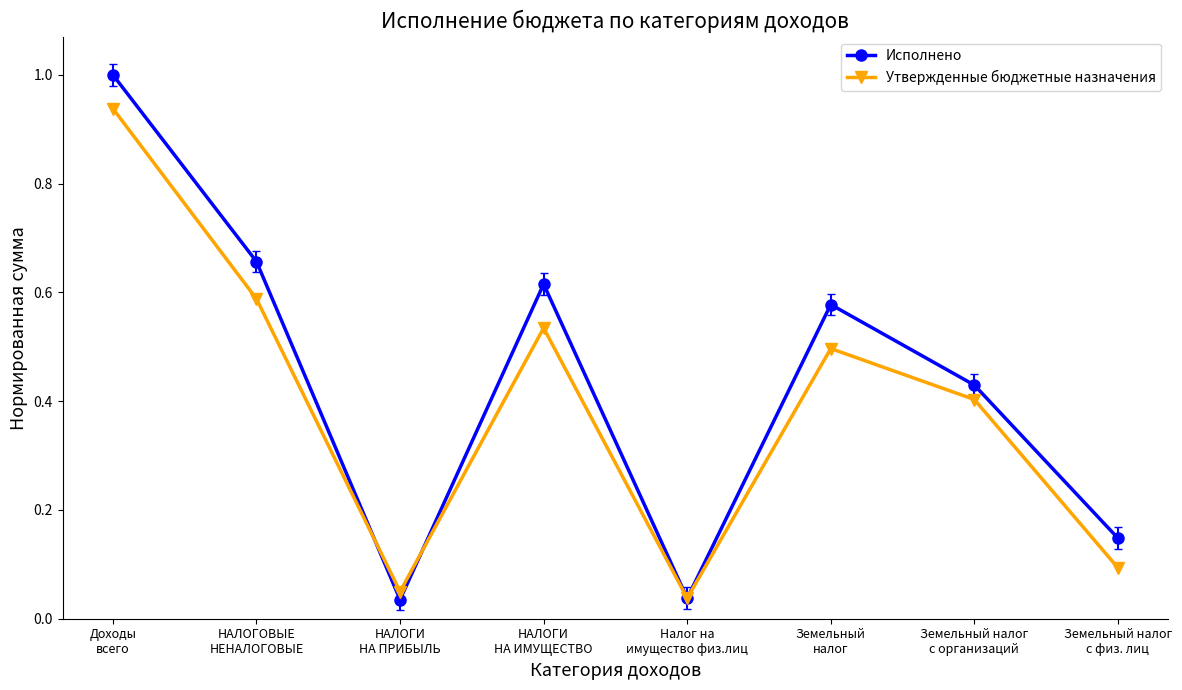

Is this an area chart (filled region under the line)?

No